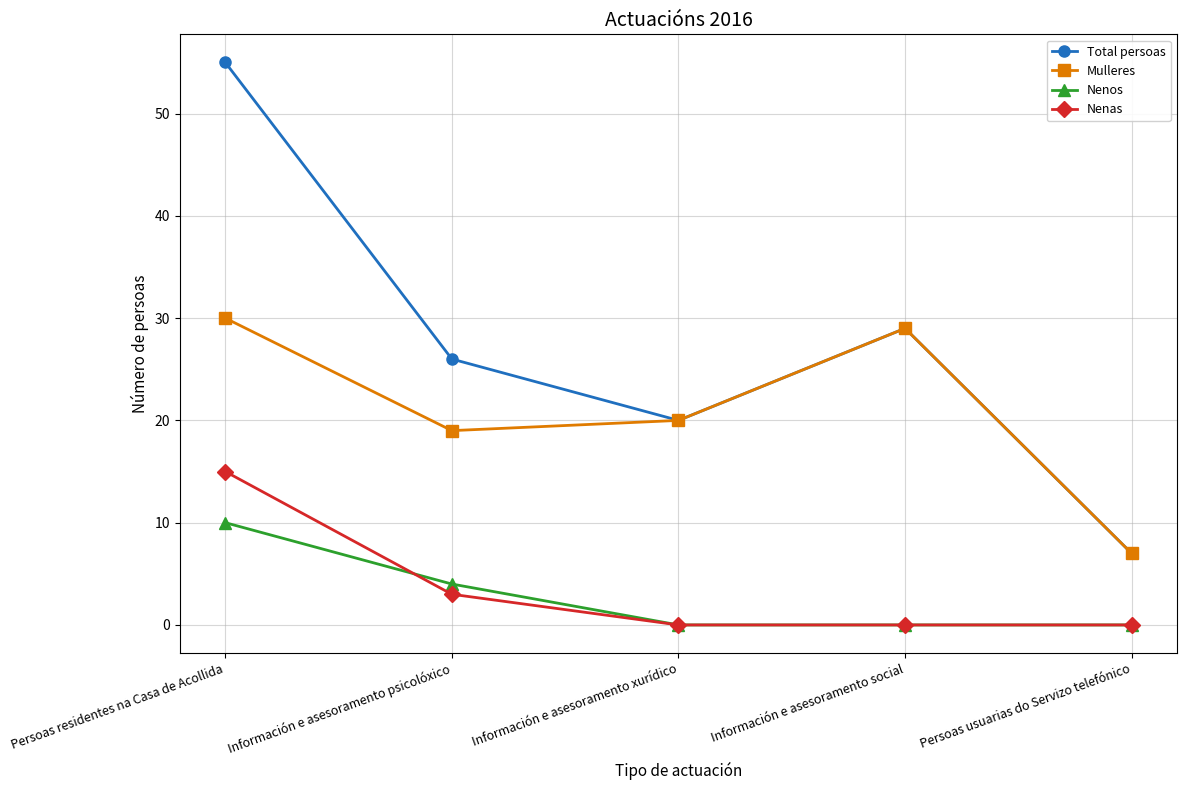

What is the difference between the highest and lowest values at Información e asesoramento social?

29